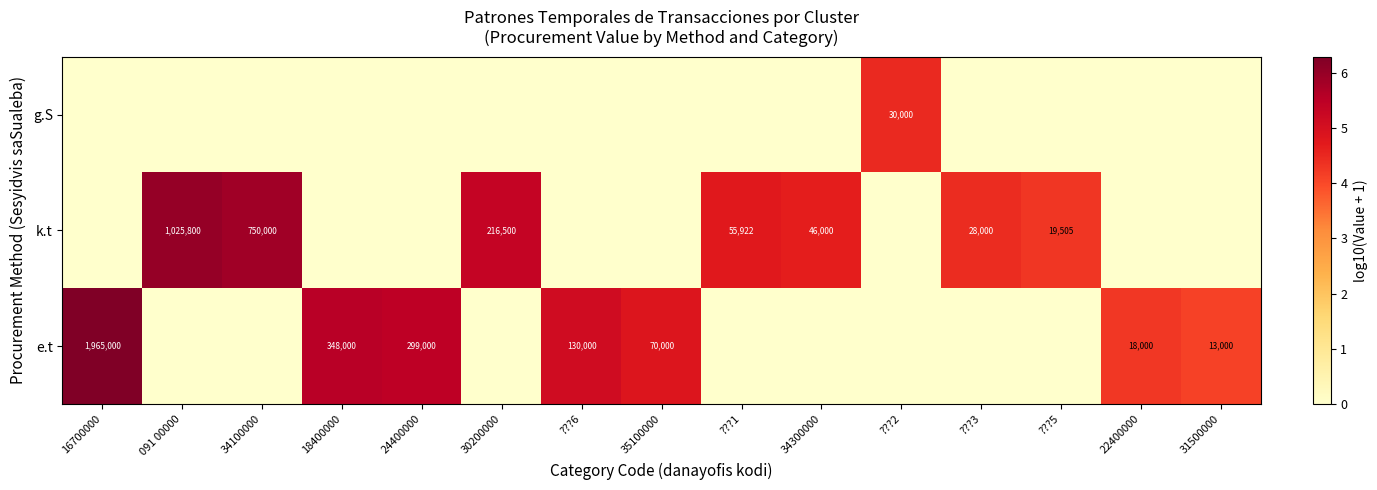

True or false: e.t has a value of 27414 at 22400000.

False